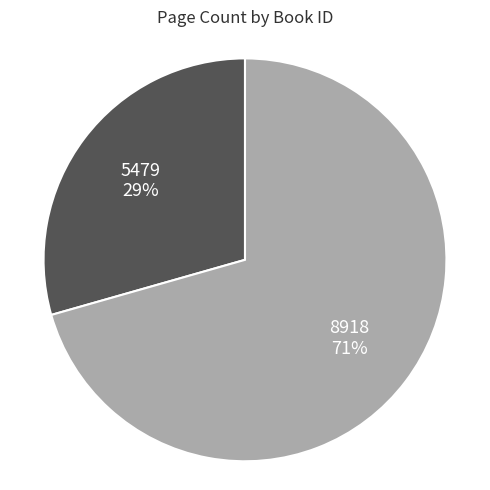

Does any single category account for the majority?

Yes